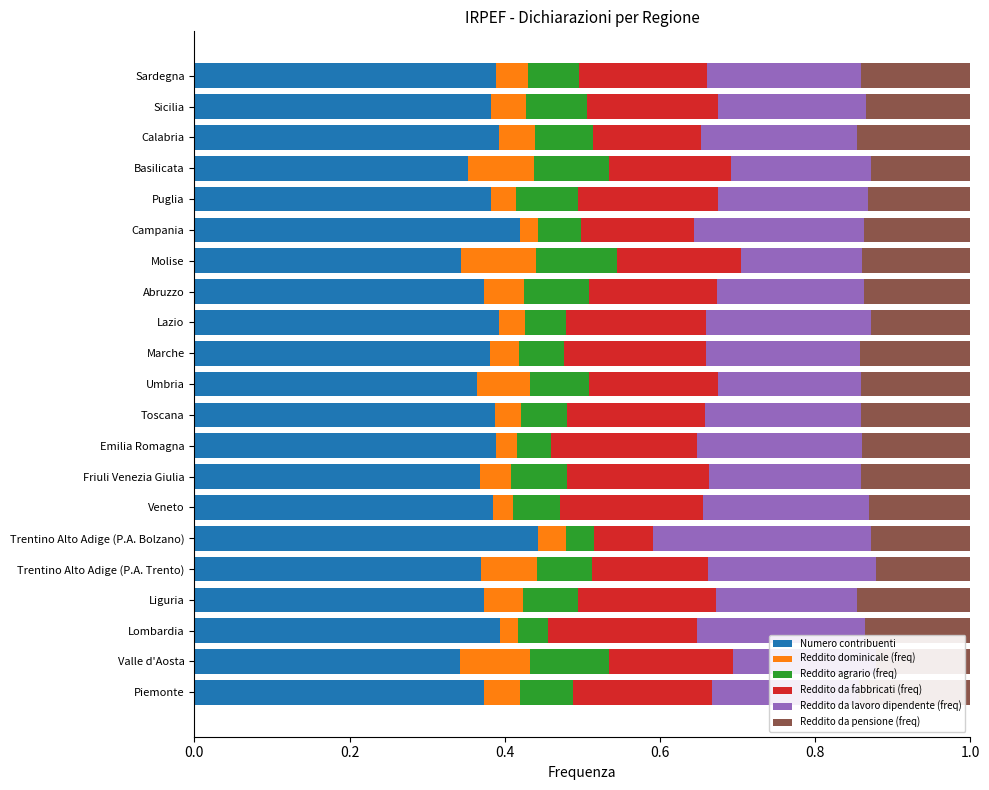

Which category has the highest value in the Numero contribuenti series?

Trentino Alto Adige (P.A. Bolzano)